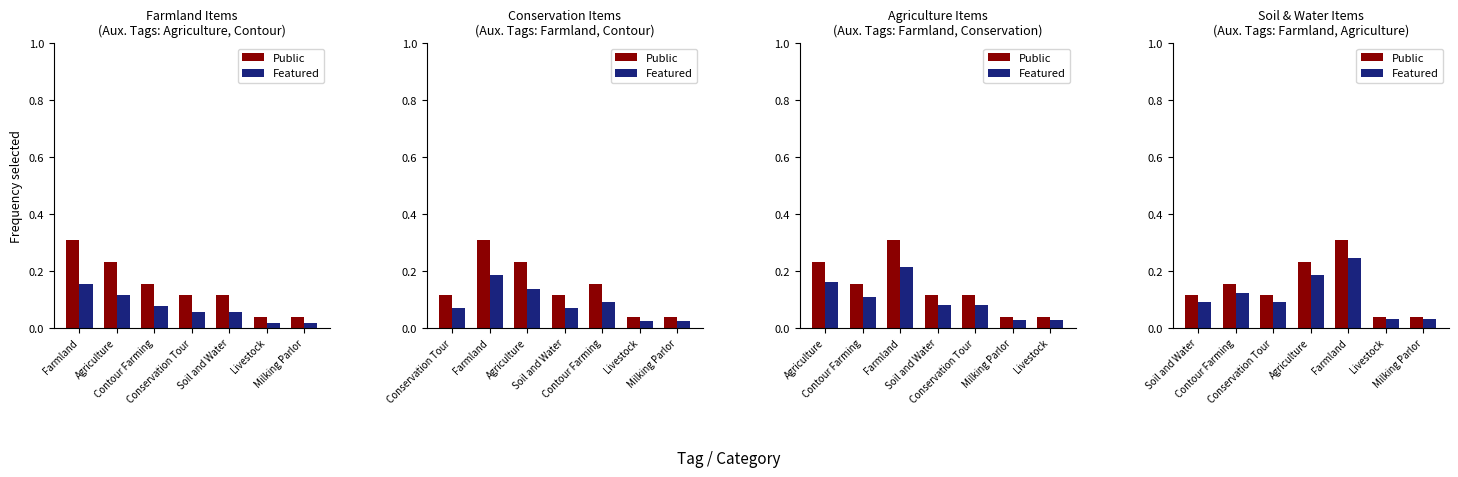

What are all the series names shown in the legend?

Public, Featured